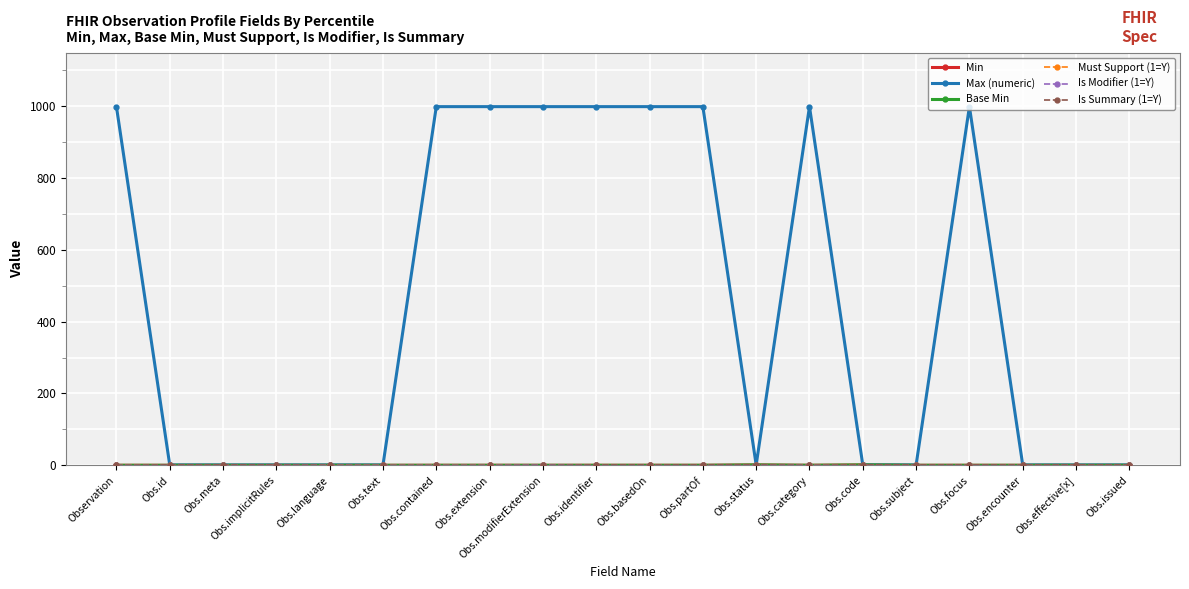

Is this an area chart (filled region under the line)?

No